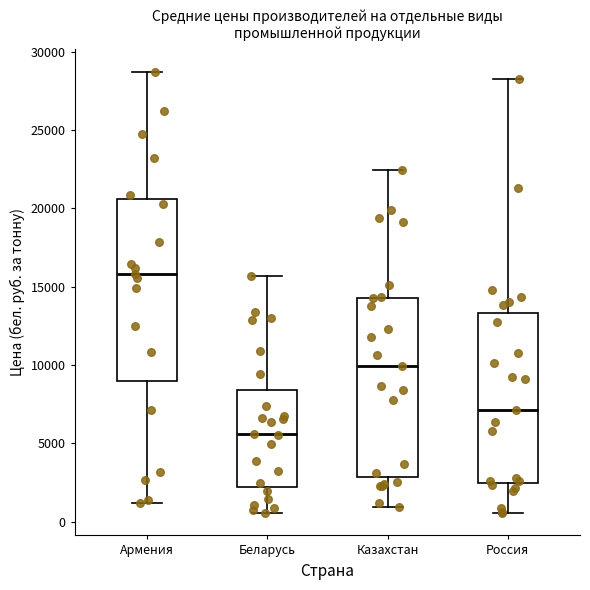

Which box's median line is the highest?

Армения